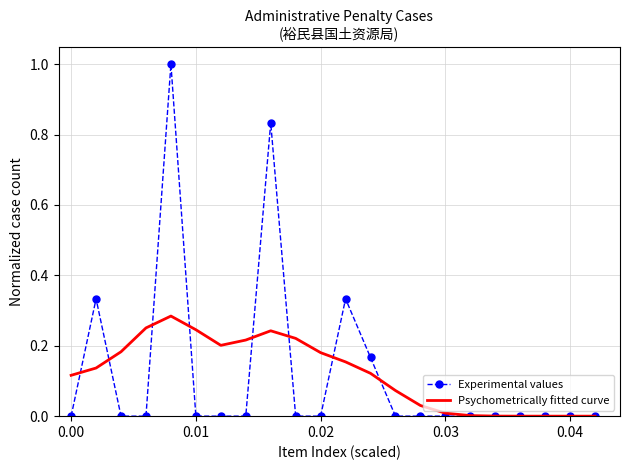

Which series has the widest spread of values?

Experimental values